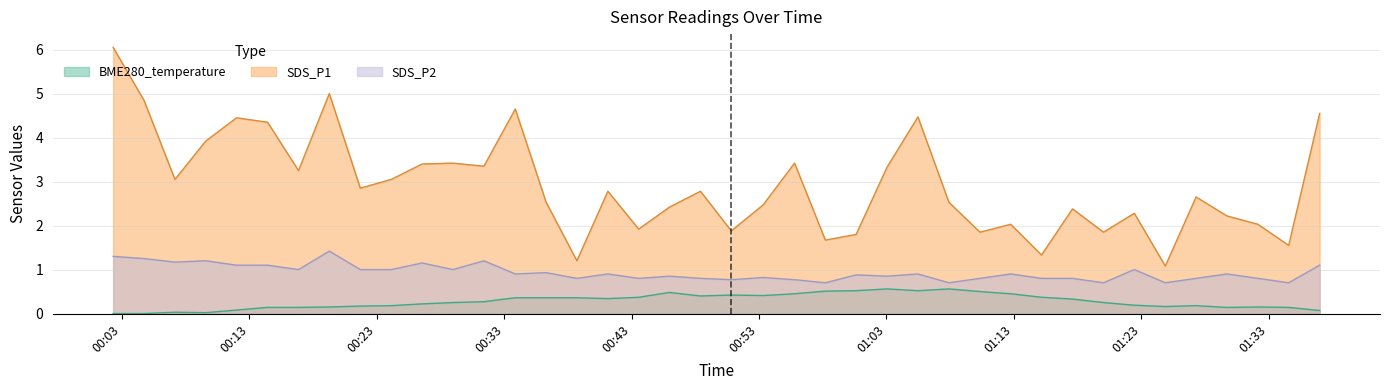

What is the total value across all series at 2024/01/24 00:07:09?

4.2